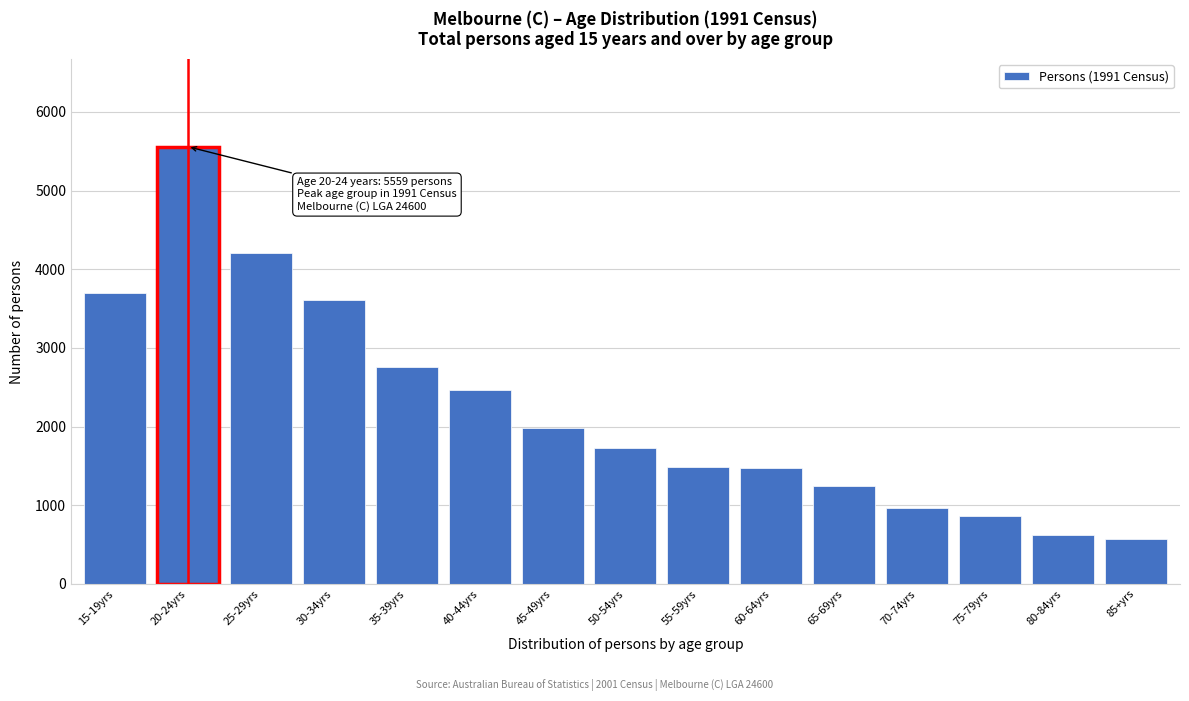

The value at 85+yrs is 962. True or false?

False